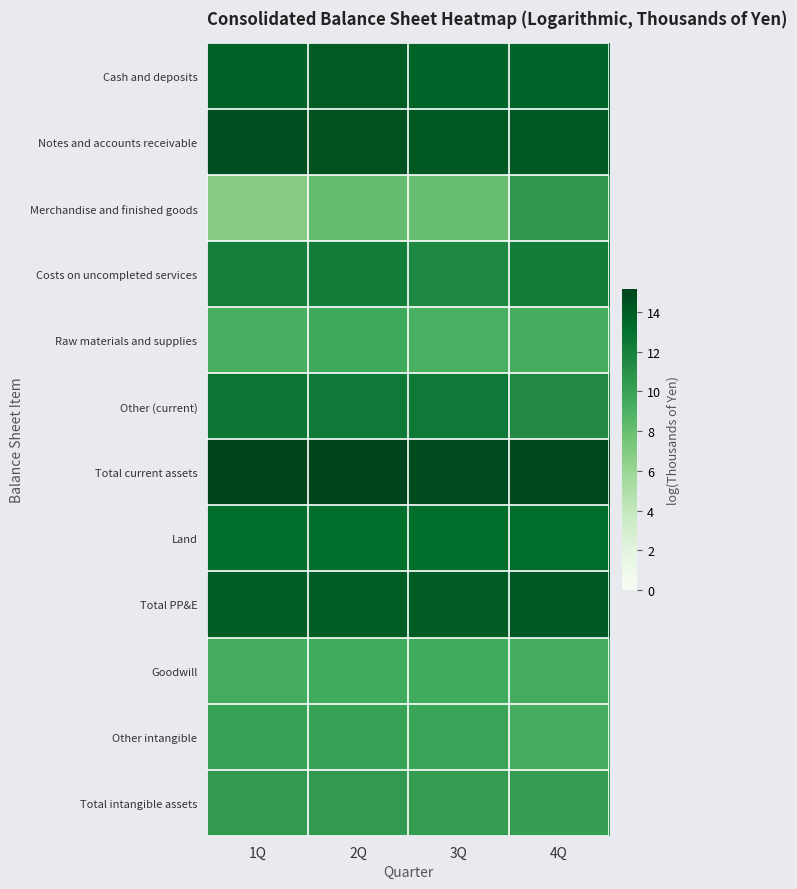

What is the spread (max minus min) of values at 2Q?

7.0